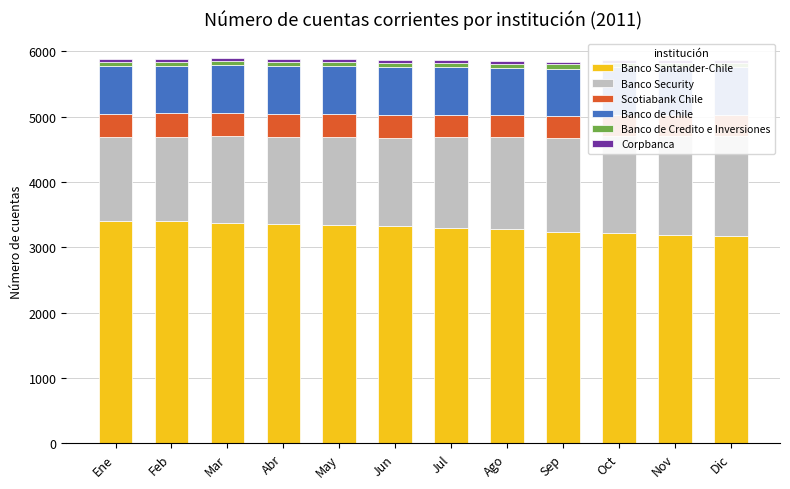

What is the difference between the maximum and minimum values in the Banco Security series?

256